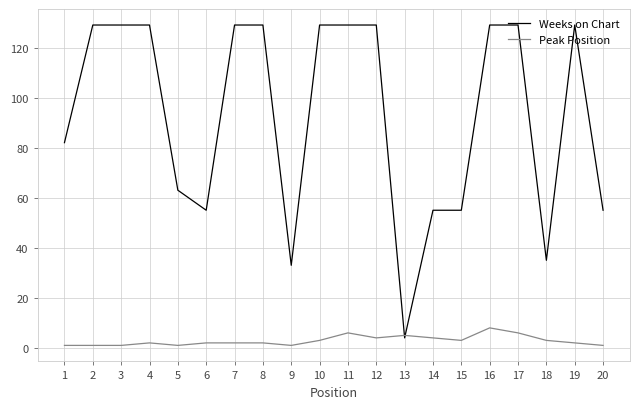

The Peak Position series shows 3 at 15. True or false?

True